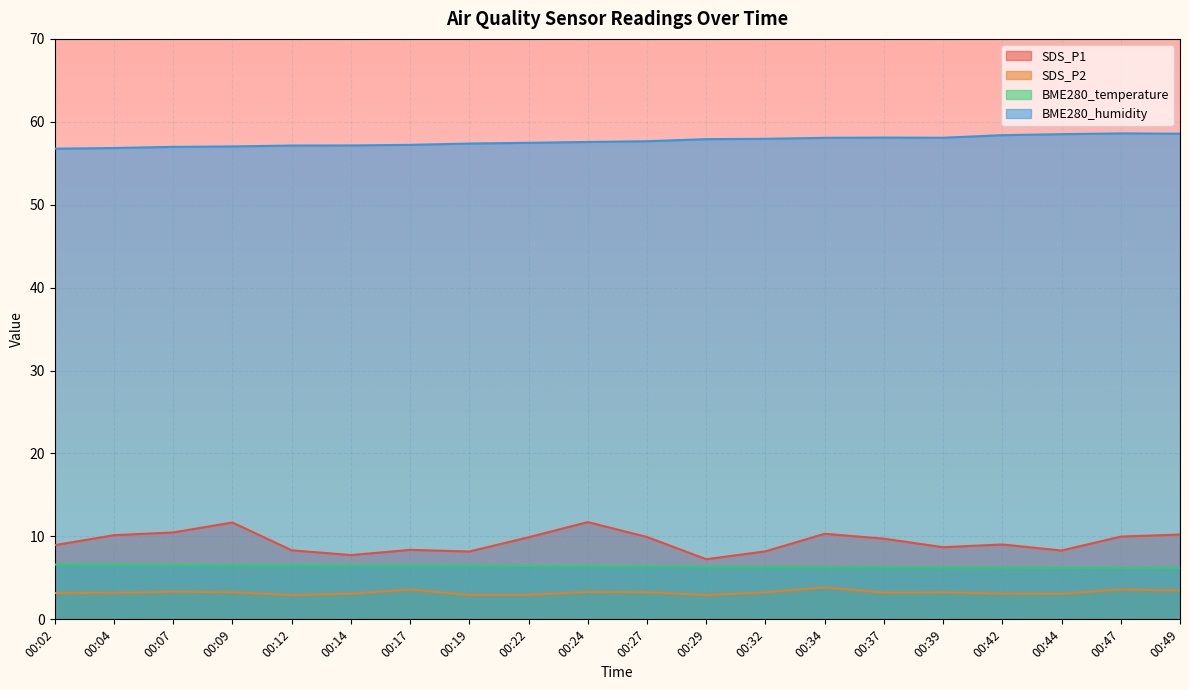

Between 00:14 and 00:07, which is larger?

00:07